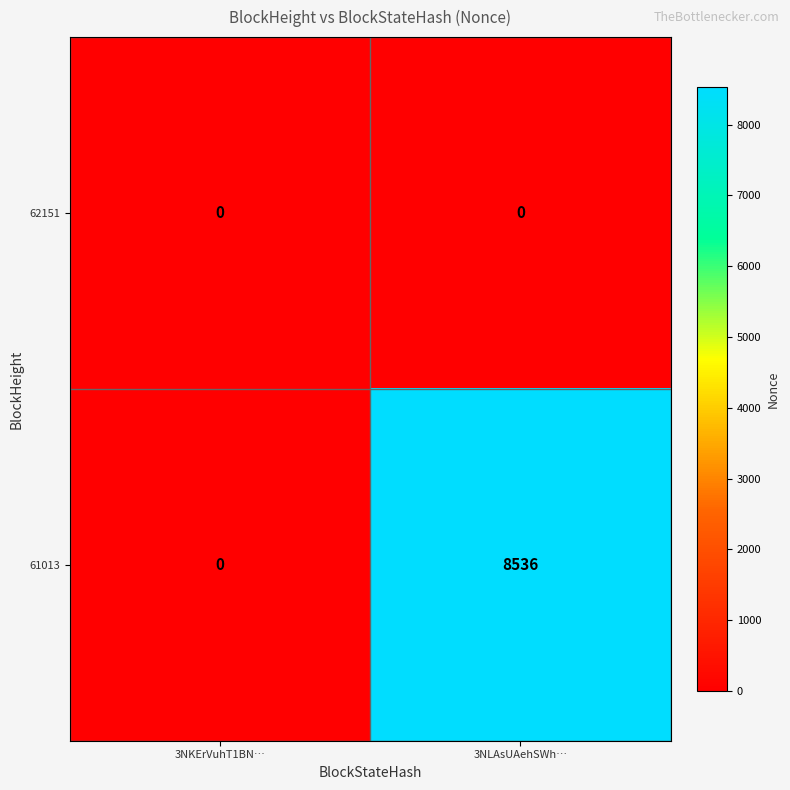

Reading left to right, extract all data points from this chart.

62151: 3NKErVuhT1BN…=0	3NLAsUAehSWh…=0
61013: 3NKErVuhT1BN…=0	3NLAsUAehSWh…=8536